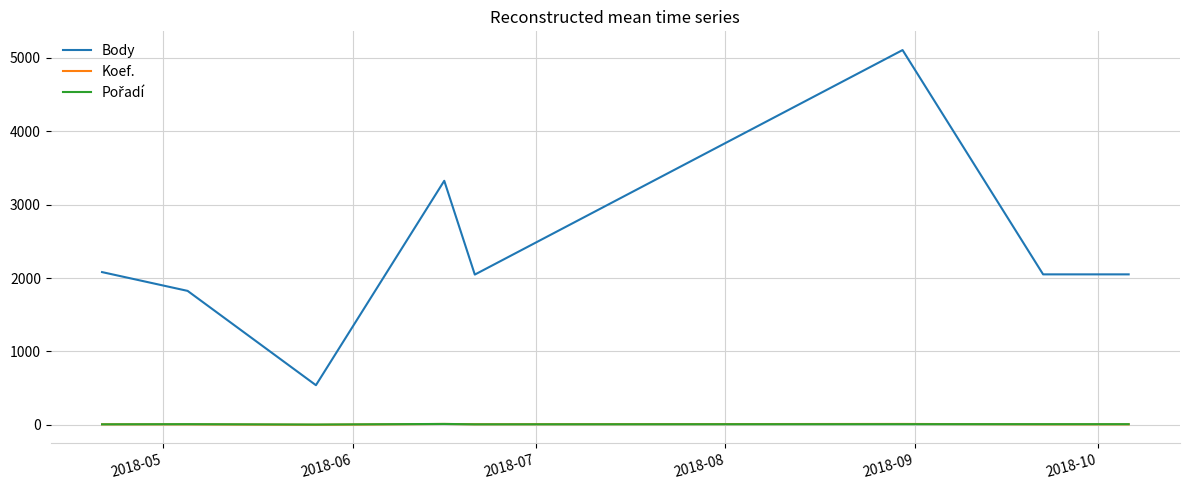

True or false: Koef. and Body intersect in this chart.

False